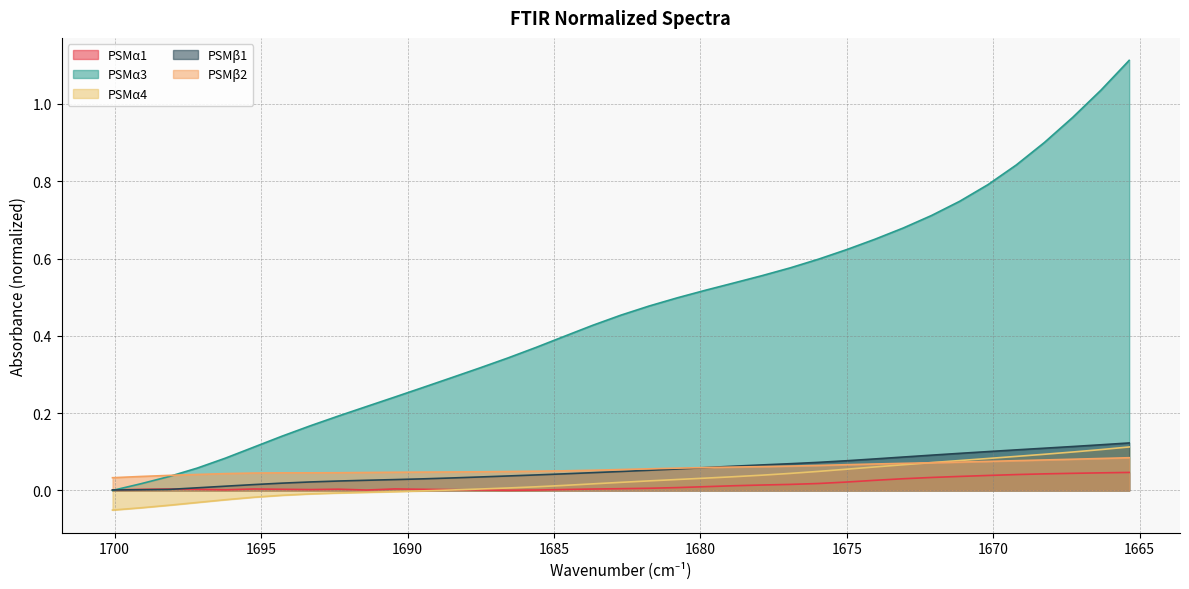

At 1688.502, list the series in order from largest to smallest.

PSMα3, PSMβ2, PSMβ1, PSMα1, PSMα4